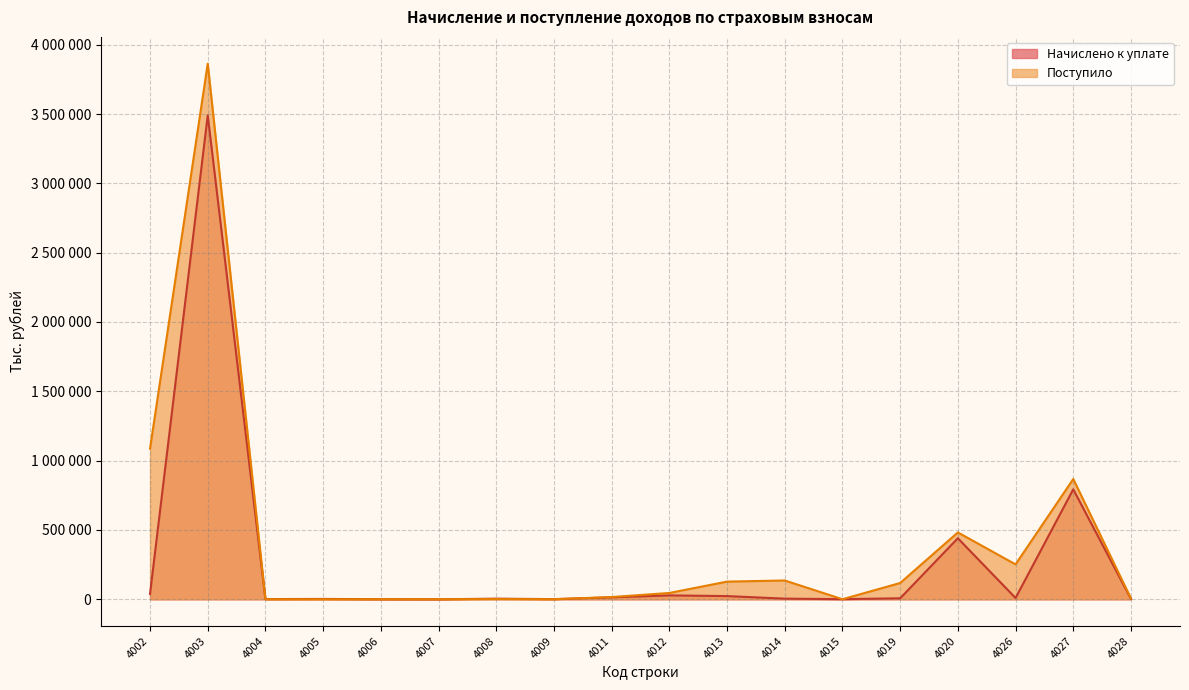

How many intersections are there between Начислено к уплате and Поступило?

4